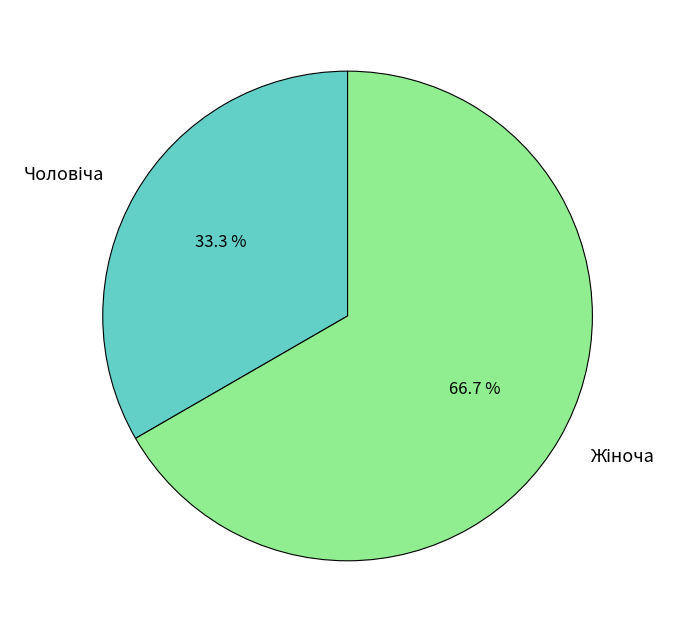

Does any single category account for the majority?

Yes